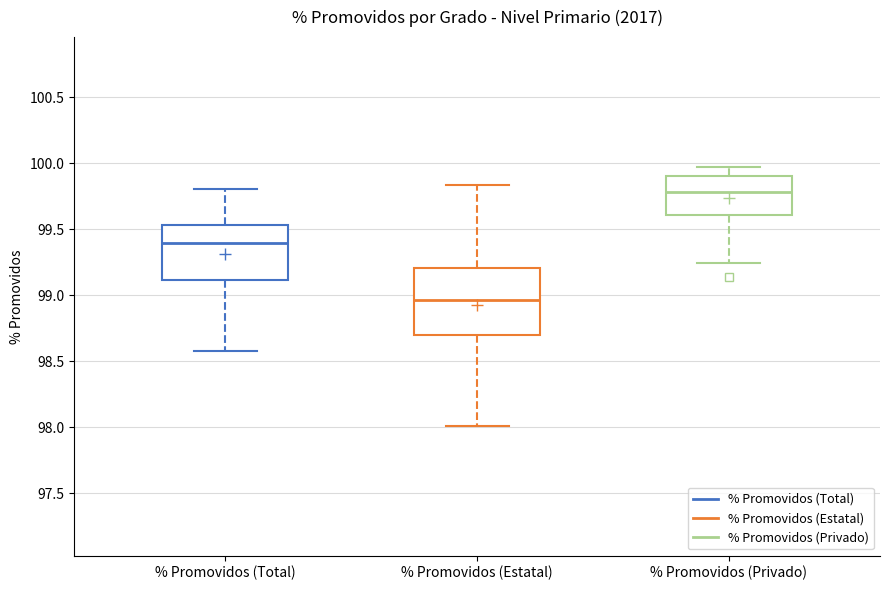

Which box has the highest median line?

% Promovidos (Privado)